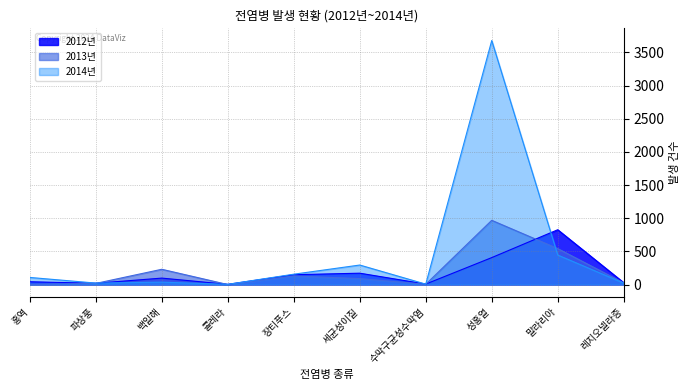

Reading left to right, transcribe all the data shown in this chart.

2012년: 42	19	97	3	148	171	7	406	826	28
2013년: 3	17	230	0	129	90	4	968	542	25
2014년: 107	22	36	3	156	294	6	3678	445	21